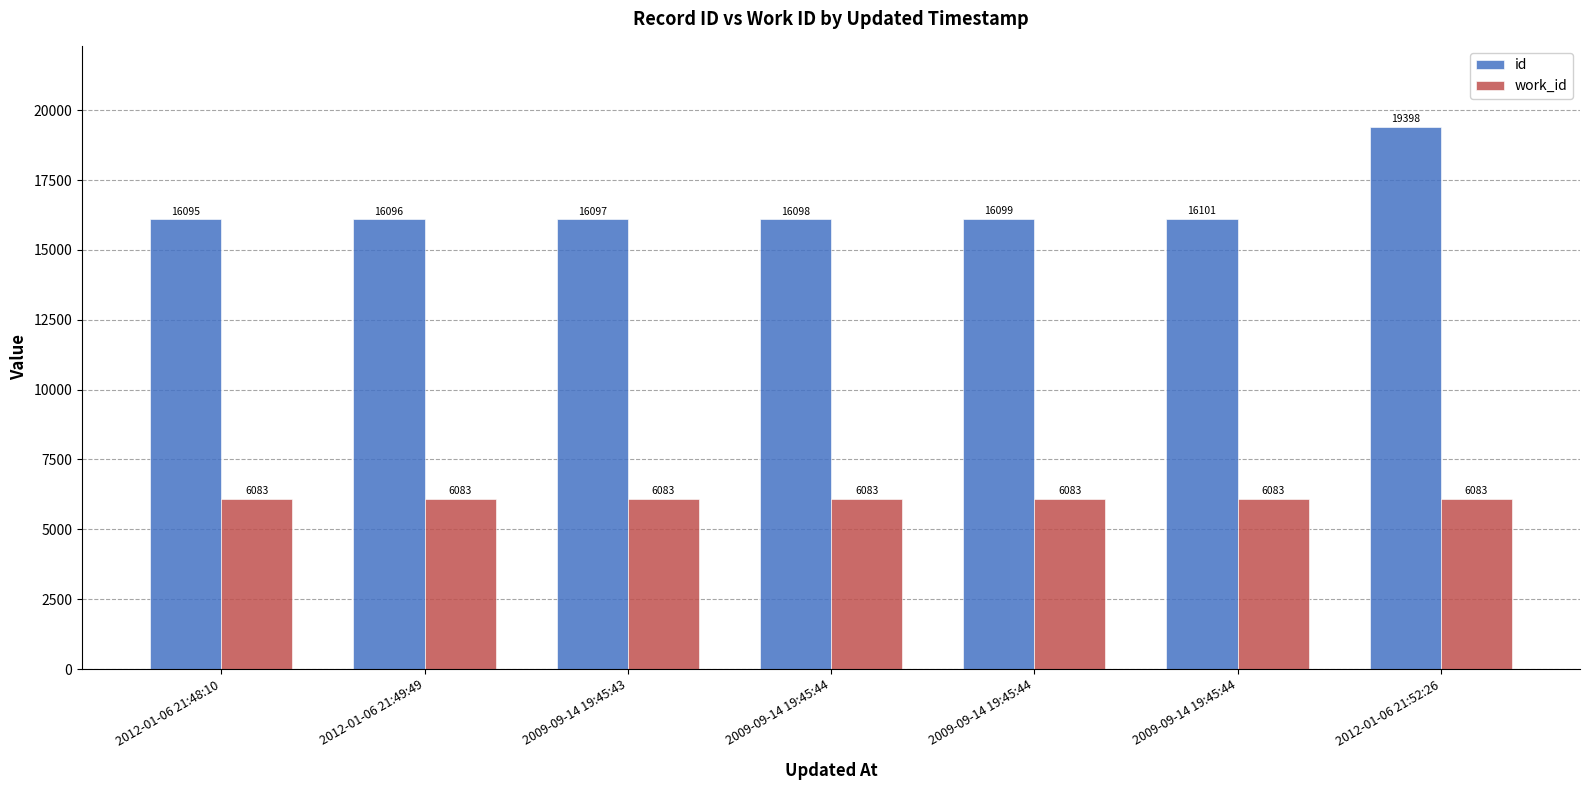

What is the label of the 4th bar from the left?

2009-09-14 19:45:44